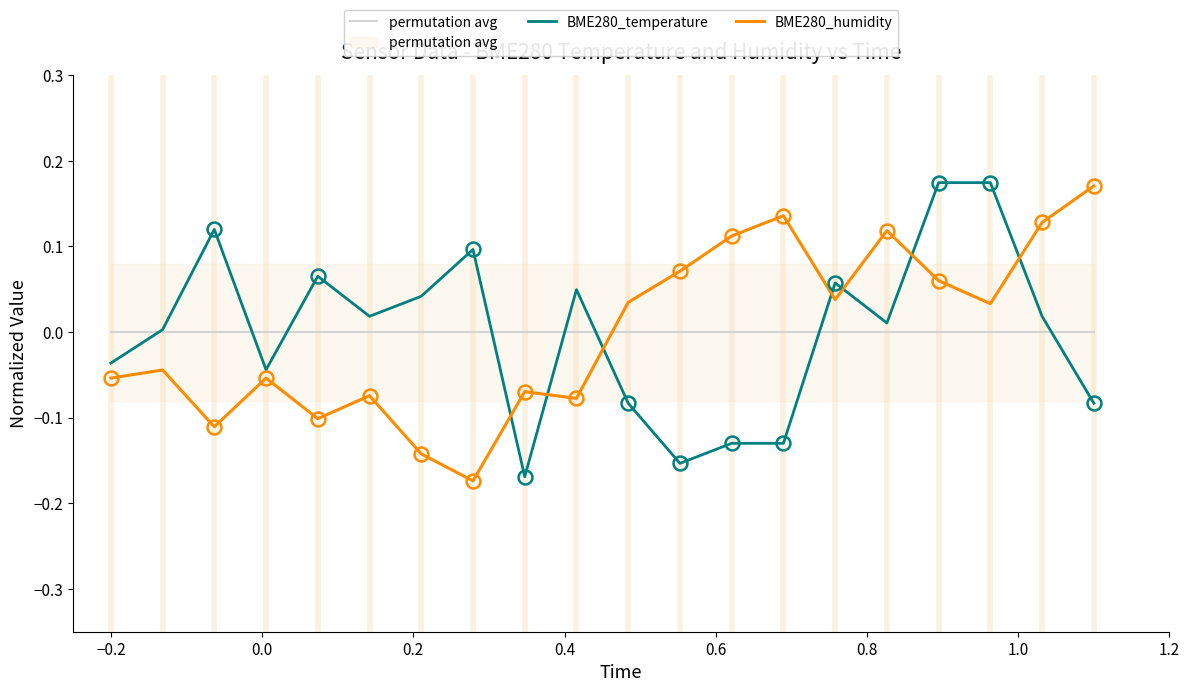

True or false: BME280_temperature and permutation avg cross at least once.

True